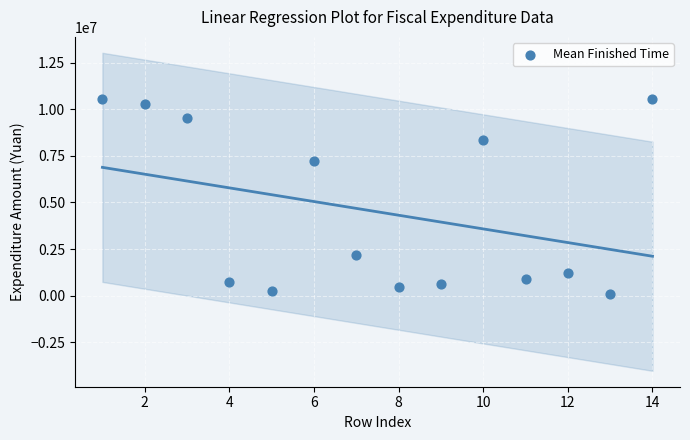

What Y value in the scatter plot is closest to 5314671?

7230869.2